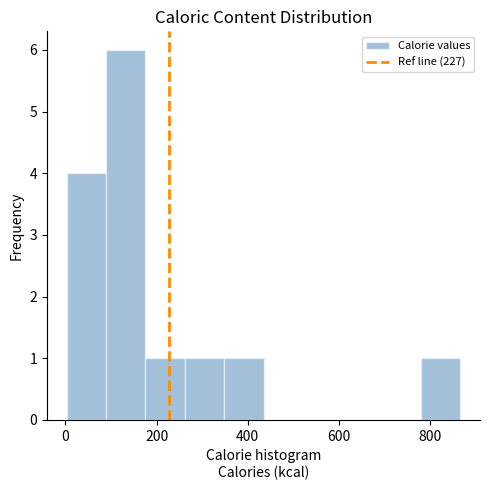

Over which range of the x-axis is the bar tallest?

80 to 180